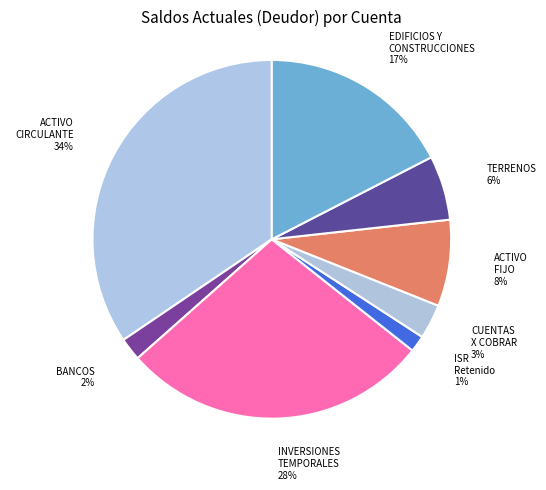

To the nearest percent, what is the average slice percentage?

12%